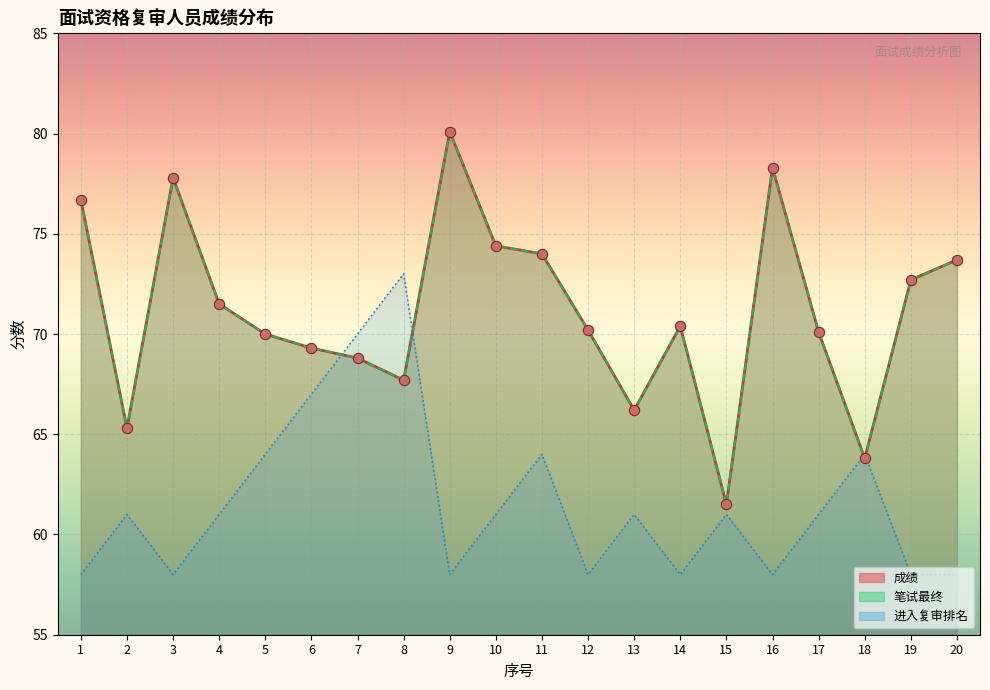

Which series has the largest total across all categories?

成绩